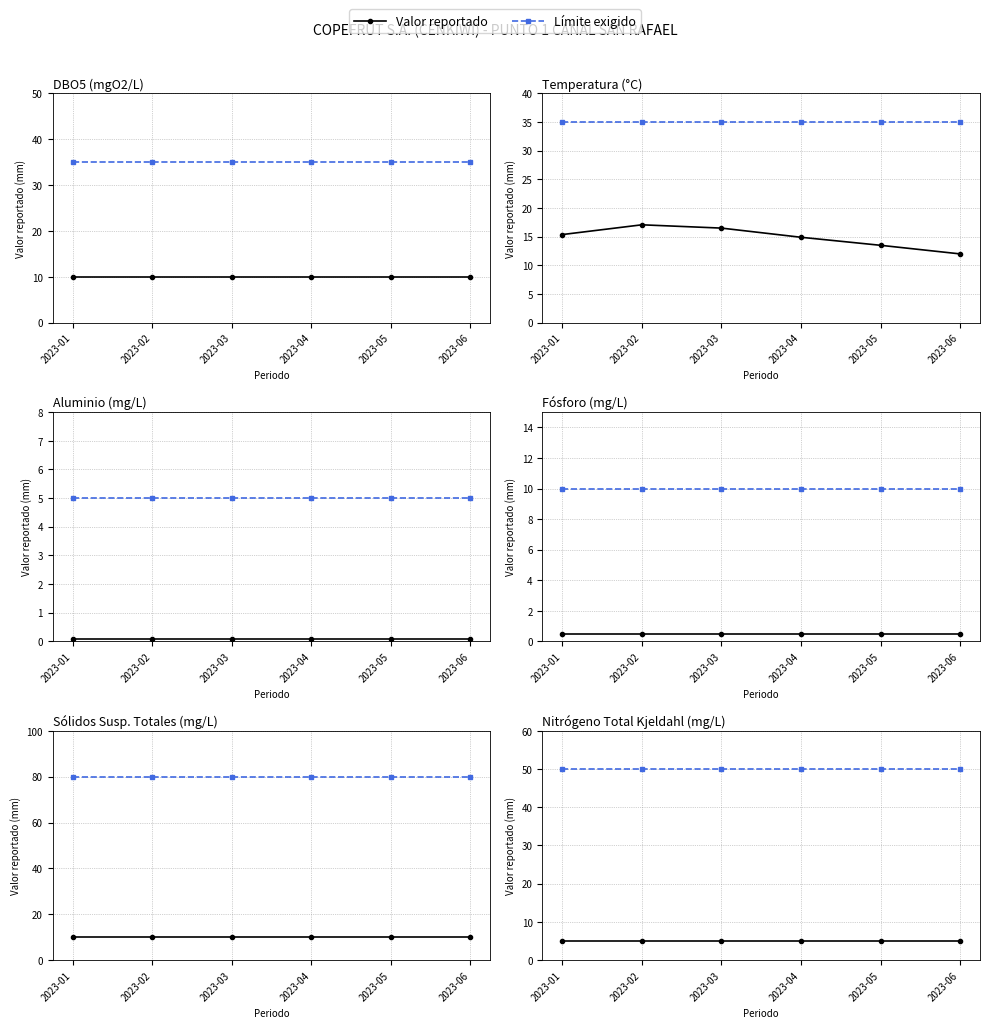

Is the value of Valor reportado at 2023-02 greater than the value of Límite exigido at 2023-02?

No